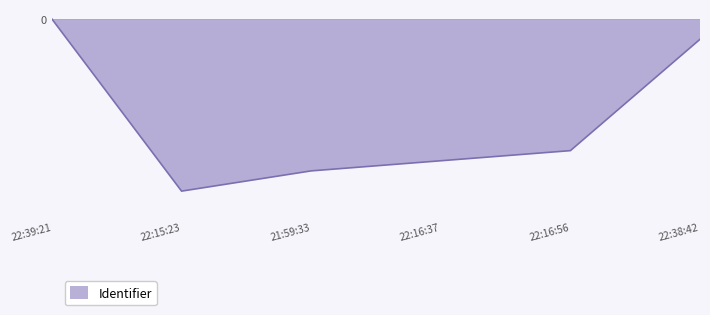

At which category does the chart reach its minimum across all series?

22:15:23